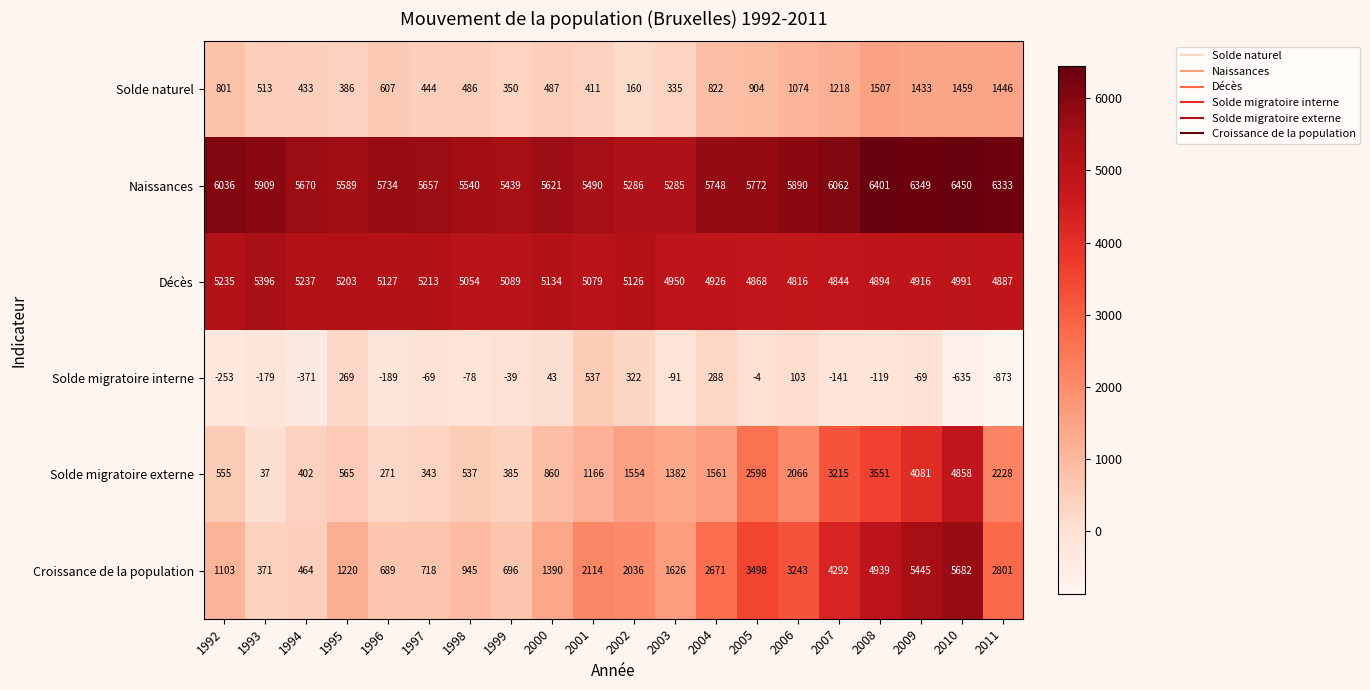

Which series has the widest spread of values?

Croissance de la population